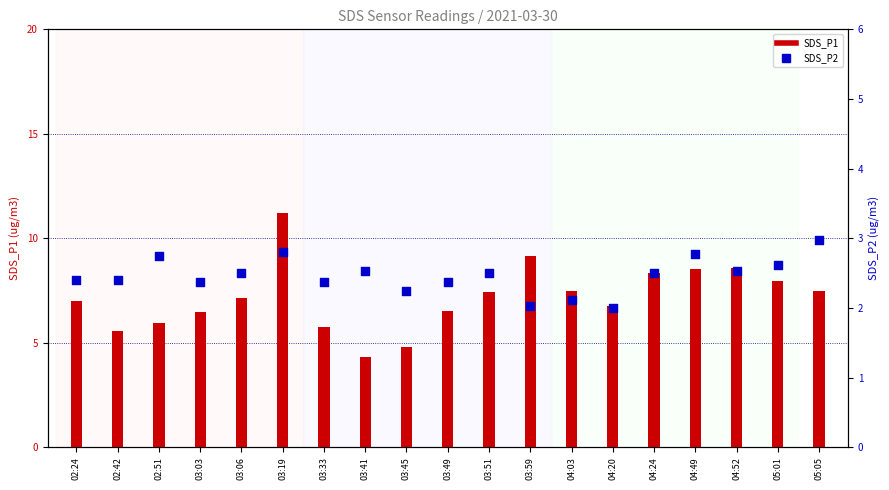

Which series has the widest spread of Y values?

SDS_P1